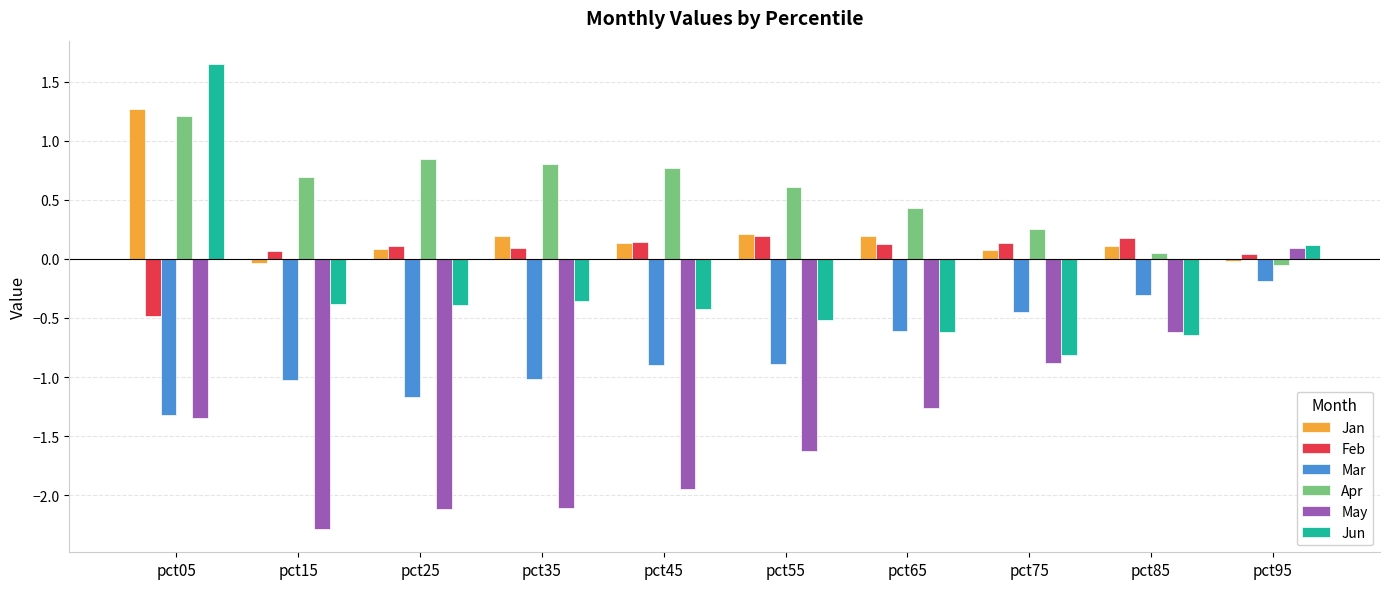

What is the sum of the May values at pct15 and pct45?

-4.2